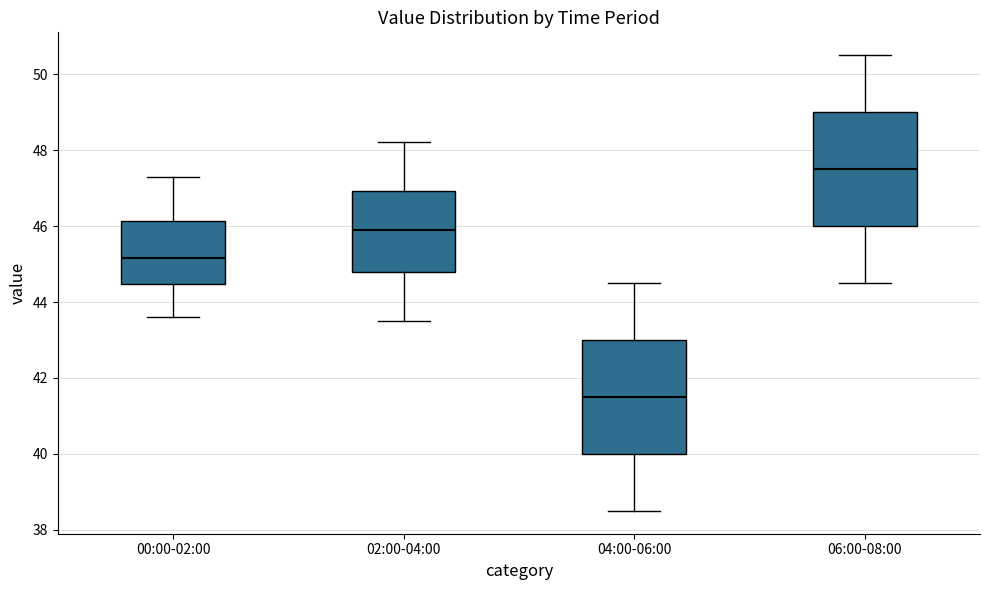

Where does the upper whisker of the box for 00:00-02:00 end on the y-axis? The values are not printed on the chart, so give them approximately, as read against the axis.

47.4